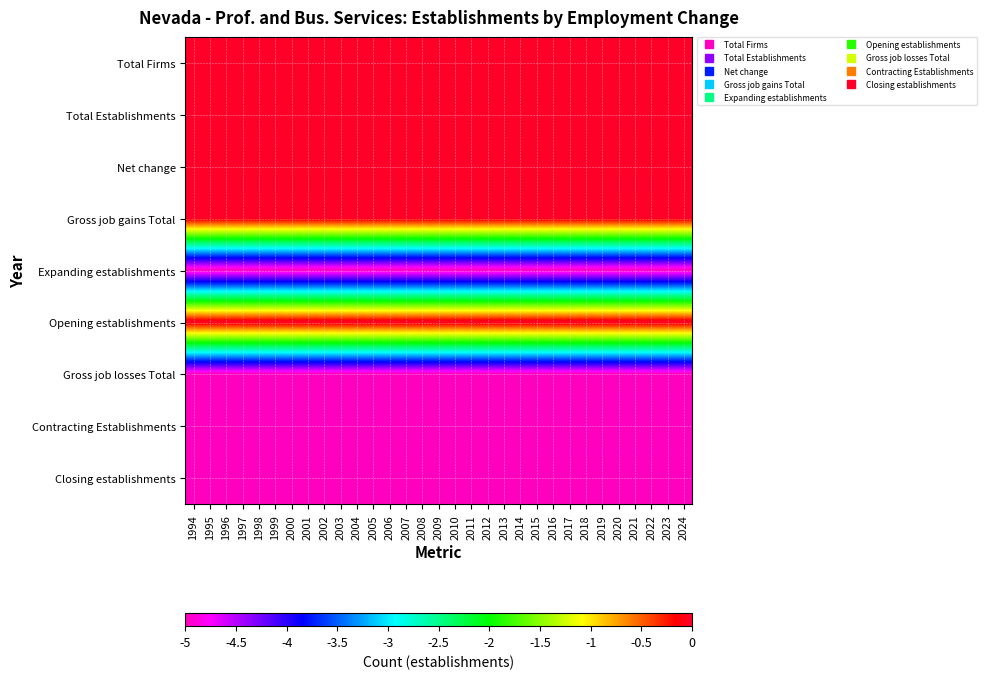

Reading right to left, list all the values displayed in this chart.

Total Firms: 2024=0	2023=0	2022=0	2021=0	2020=0	2019=0	2018=0	2017=0	2016=0	2015=0	2014=0	2013=0	2012=0	2011=0	2010=0	2009=0	2008=0	2007=0	2006=0	2005=0	2004=0	2003=0	2002=0	2001=0	2000=0	1999=0	1998=0	1997=0	1996=0	1995=0	1994=0
Total Establishments: 2024=0	2023=0	2022=0	2021=0	2020=0	2019=0	2018=0	2017=0	2016=0	2015=0	2014=0	2013=0	2012=0	2011=0	2010=0	2009=0	2008=0	2007=0	2006=0	2005=0	2004=0	2003=0	2002=0	2001=0	2000=0	1999=0	1998=0	1997=0	1996=0	1995=0	1994=0
Net change: 2024=0	2023=0	2022=0	2021=0	2020=0	2019=0	2018=0	2017=0	2016=0	2015=0	2014=0	2013=0	2012=0	2011=0	2010=0	2009=0	2008=0	2007=0	2006=0	2005=0	2004=0	2003=0	2002=0	2001=0	2000=0	1999=0	1998=0	1997=0	1996=0	1995=0	1994=0
Gross job gains Total: 2024=0	2023=0	2022=0	2021=0	2020=0	2019=0	2018=0	2017=0	2016=0	2015=0	2014=0	2013=0	2012=0	2011=0	2010=0	2009=0	2008=0	2007=0	2006=0	2005=0	2004=0	2003=0	2002=0	2001=0	2000=0	1999=0	1998=0	1997=0	1996=0	1995=0	1994=0
Expanding establishments: 2024=-5	2023=-5	2022=-5	2021=-5	2020=-5	2019=-5	2018=-5	2017=-5	2016=-5	2015=-5	2014=-5	2013=-5	2012=-5	2011=-5	2010=-5	2009=-5	2008=-5	2007=-5	2006=-5	2005=-5	2004=-5	2003=-5	2002=-5	2001=-5	2000=-5	1999=-5	1998=-5	1997=-5	1996=-5	1995=-5	1994=-5
Opening establishments: 2024=0	2023=0	2022=0	2021=0	2020=0	2019=0	2018=0	2017=0	2016=0	2015=0	2014=0	2013=0	2012=0	2011=0	2010=0	2009=0	2008=0	2007=0	2006=0	2005=0	2004=0	2003=0	2002=0	2001=0	2000=0	1999=0	1998=0	1997=0	1996=0	1995=0	1994=0
Gross job losses Total: 2024=-5	2023=-5	2022=-5	2021=-5	2020=-5	2019=-5	2018=-5	2017=-5	2016=-5	2015=-5	2014=-5	2013=-5	2012=-5	2011=-5	2010=-5	2009=-5	2008=-5	2007=-5	2006=-5	2005=-5	2004=-5	2003=-5	2002=-5	2001=-5	2000=-5	1999=-5	1998=-5	1997=-5	1996=-5	1995=-5	1994=-5
Contracting Establishments: 2024=-5	2023=-5	2022=-5	2021=-5	2020=-5	2019=-5	2018=-5	2017=-5	2016=-5	2015=-5	2014=-5	2013=-5	2012=-5	2011=-5	2010=-5	2009=-5	2008=-5	2007=-5	2006=-5	2005=-5	2004=-5	2003=-5	2002=-5	2001=-5	2000=-5	1999=-5	1998=-5	1997=-5	1996=-5	1995=-5	1994=-5
Closing establishments: 2024=-5	2023=-5	2022=-5	2021=-5	2020=-5	2019=-5	2018=-5	2017=-5	2016=-5	2015=-5	2014=-5	2013=-5	2012=-5	2011=-5	2010=-5	2009=-5	2008=-5	2007=-5	2006=-5	2005=-5	2004=-5	2003=-5	2002=-5	2001=-5	2000=-5	1999=-5	1998=-5	1997=-5	1996=-5	1995=-5	1994=-5